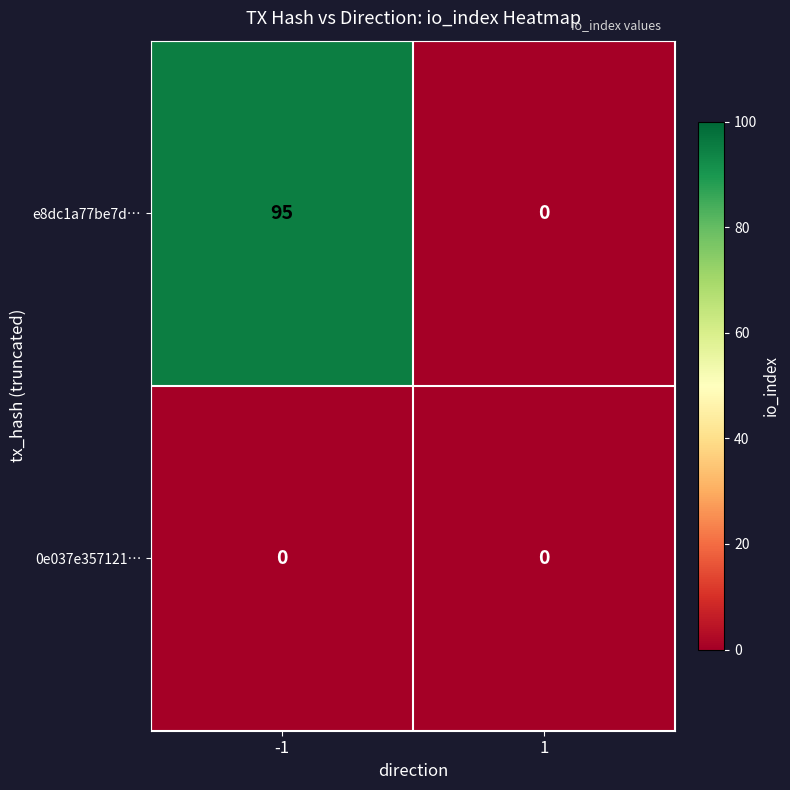

Reading left to right, transcribe all the data shown in this chart.

e8dc1a77be7d…: 95	0
0e037e357121…: 0	0